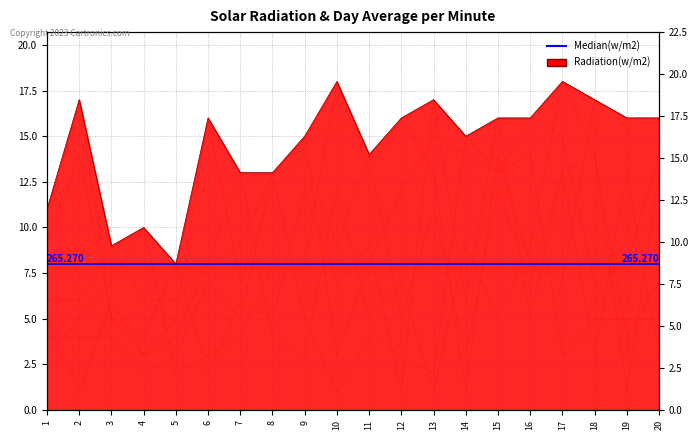

Is the value of col_7 at 9 greater than the value of col_4 at 11?

No